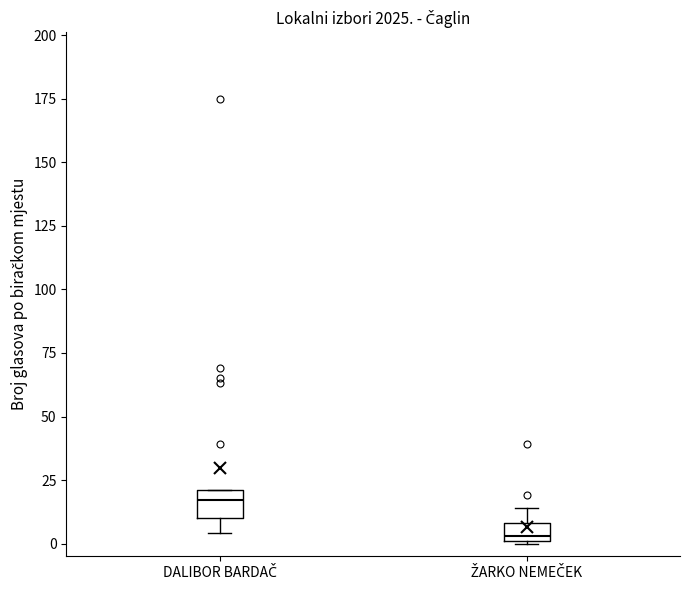

Where does the median line of the box for DALIBOR BARDAČ sit on the y-axis? The values are not printed on the chart, so give them approximately, as read against the axis.

15